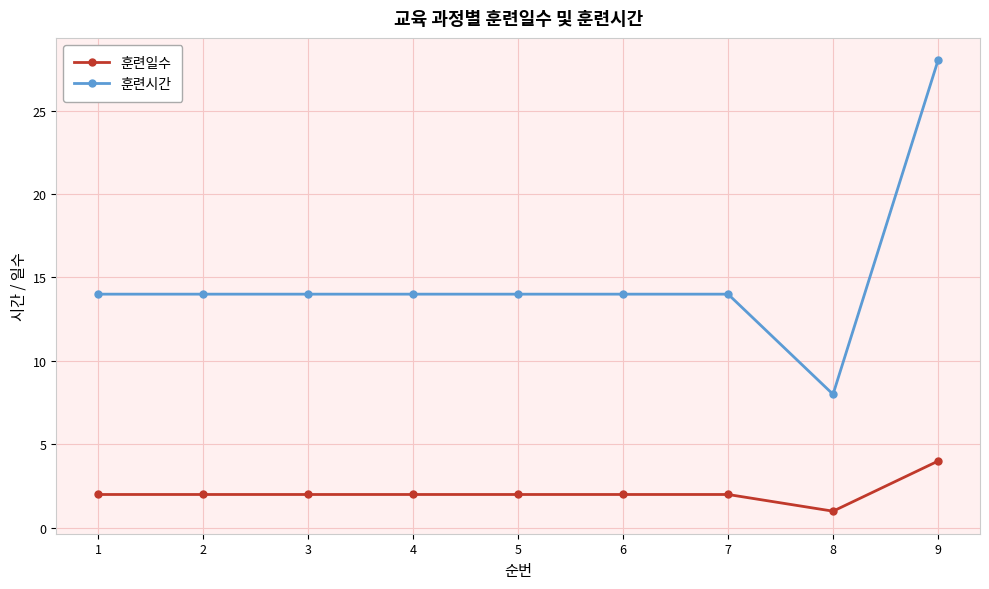

The value of 훈련시간 at 7 is 4. True or false?

False